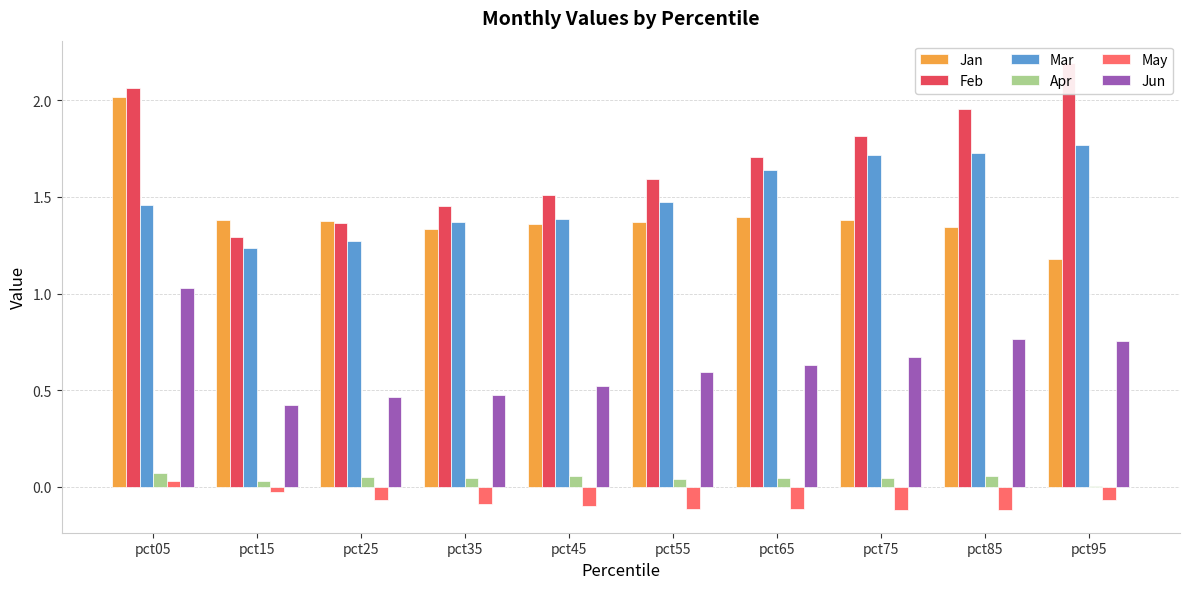

What is the value of the Jan bar at the 7th from the left?

1.4